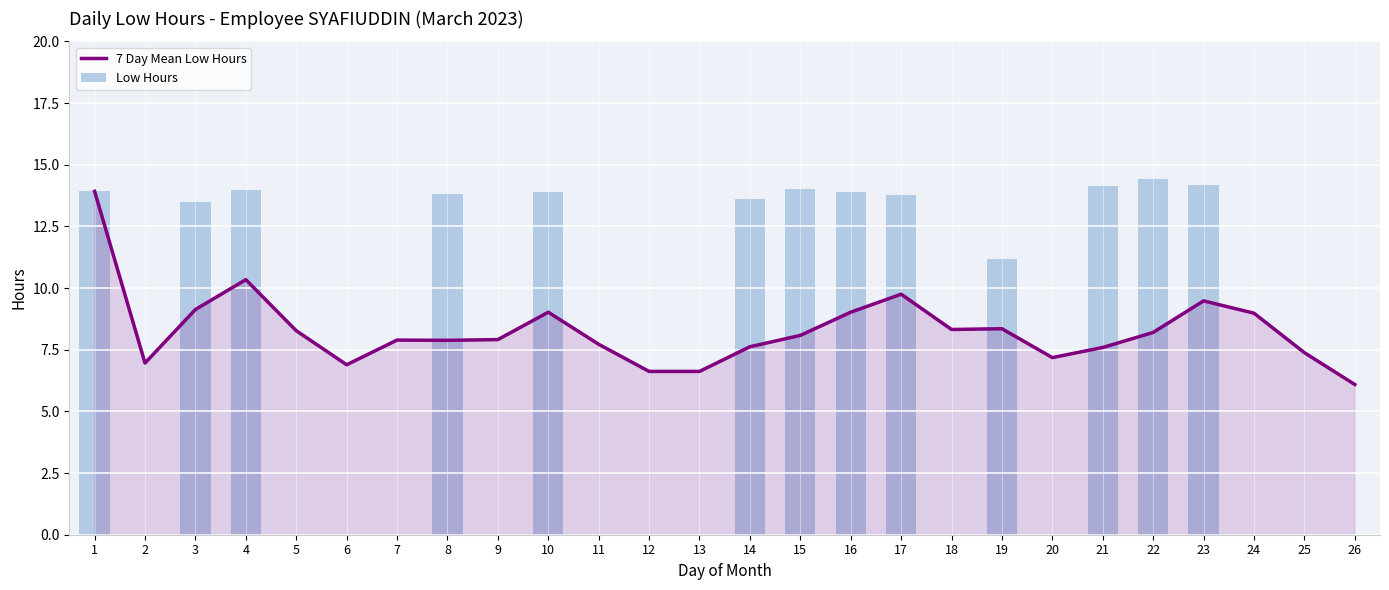

Is the value of 7 Day Mean Low Hours at 3 greater than the value of Low Hours at 7?

Yes